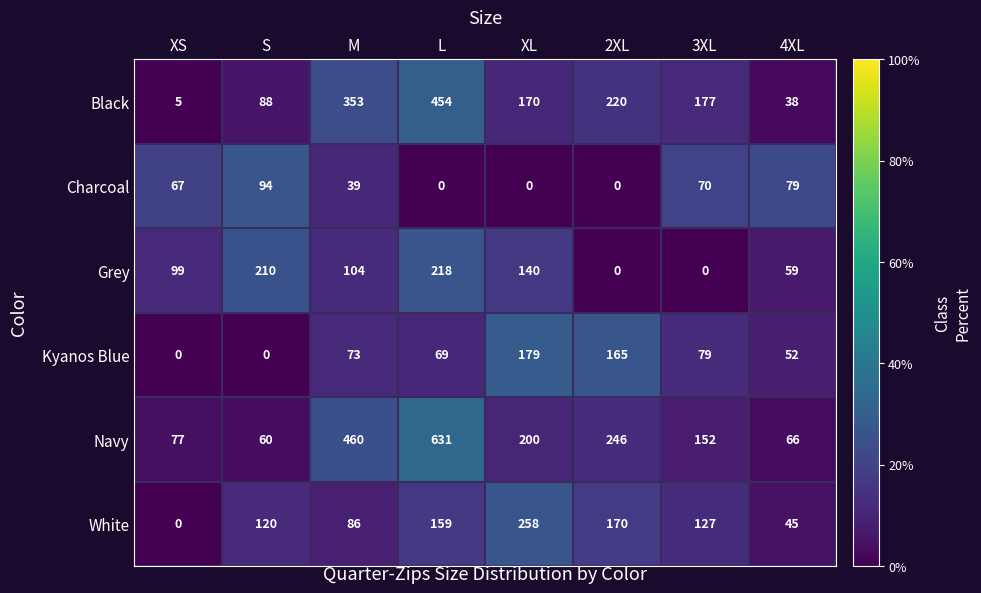

Read the Kyanos Blue value at 3XL.

79